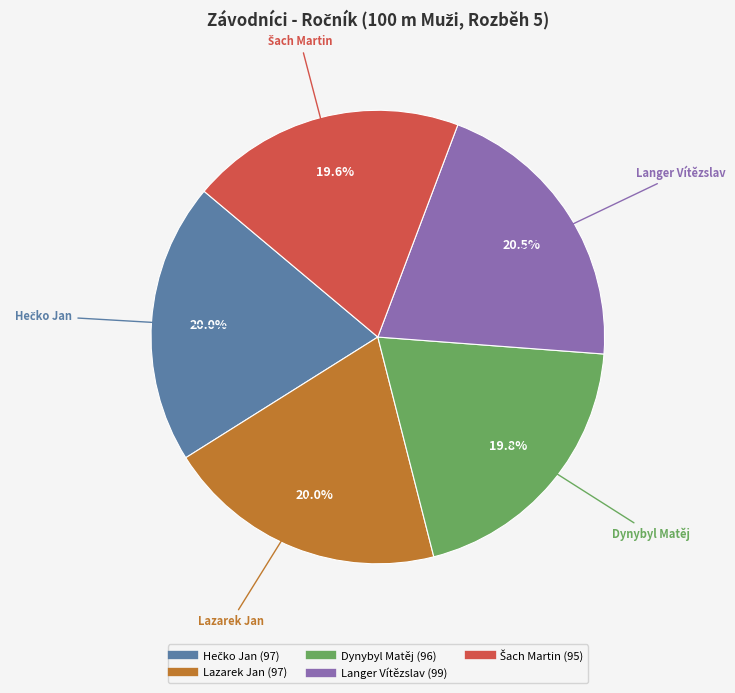

What is the ratio of the value at Dynybyl Matěj to the value at Langer Vítězslav?

1.0